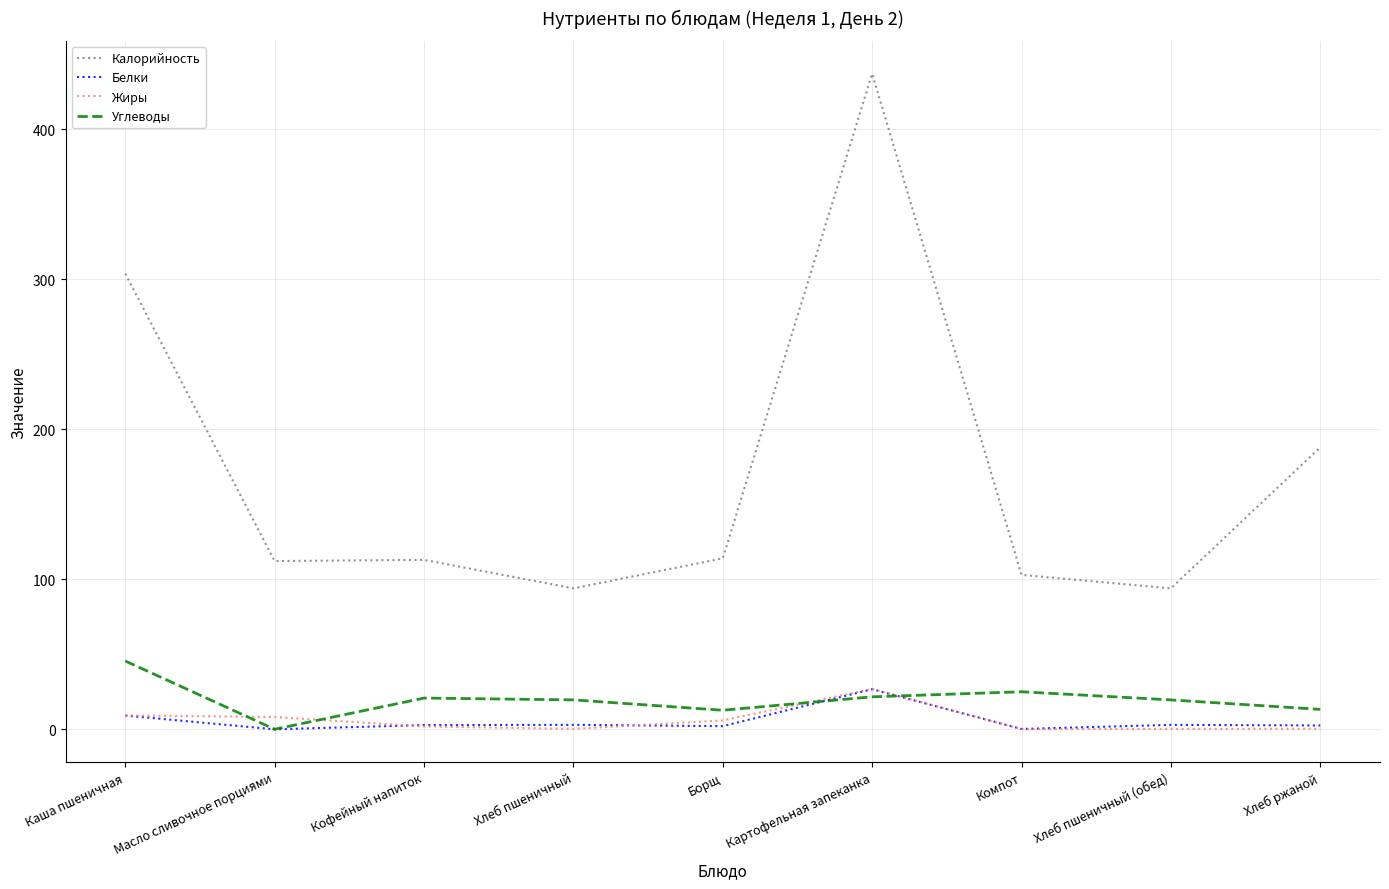

At which category does the chart reach its peak across all series?

Картофельная запеканка